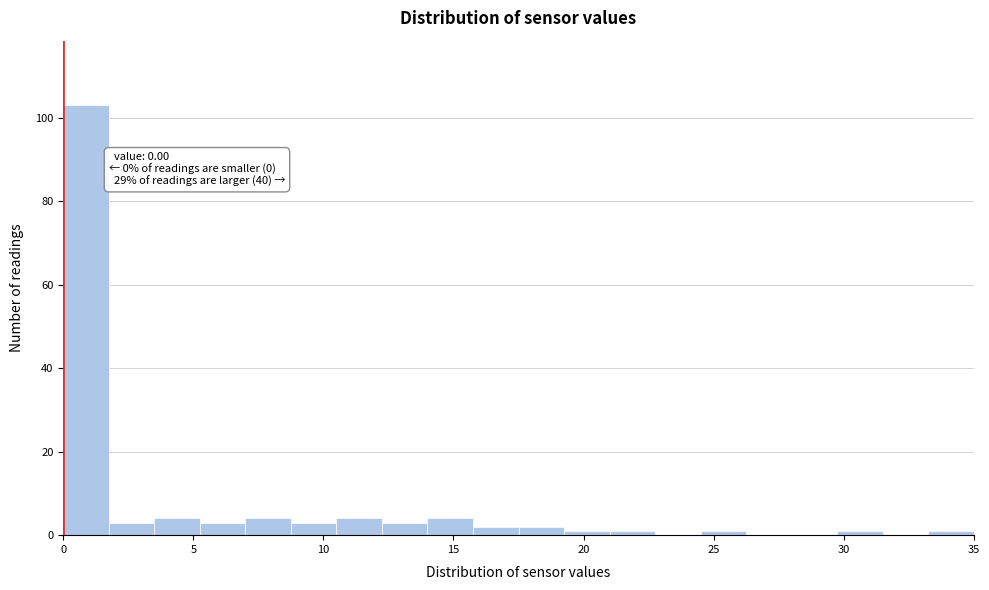

Around what value on the x-axis is the tallest bar? Give the approximate position of its centre, as read against the axis.

1.0